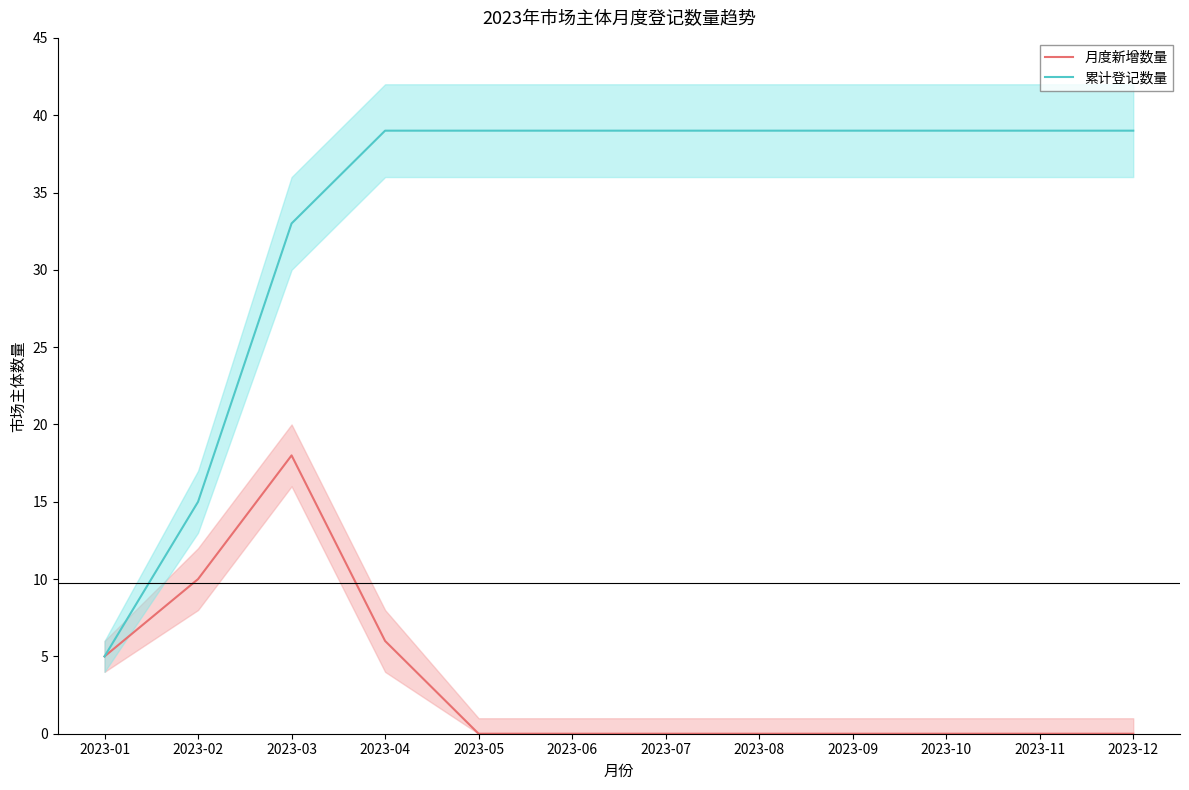

Reading left to right, transcribe all the data shown in this chart.

月度新增数量: 5	10	18	6	0	0	0	0	0	0	0	0
累计登记数量: 5	15	33	39	39	39	39	39	39	39	39	39